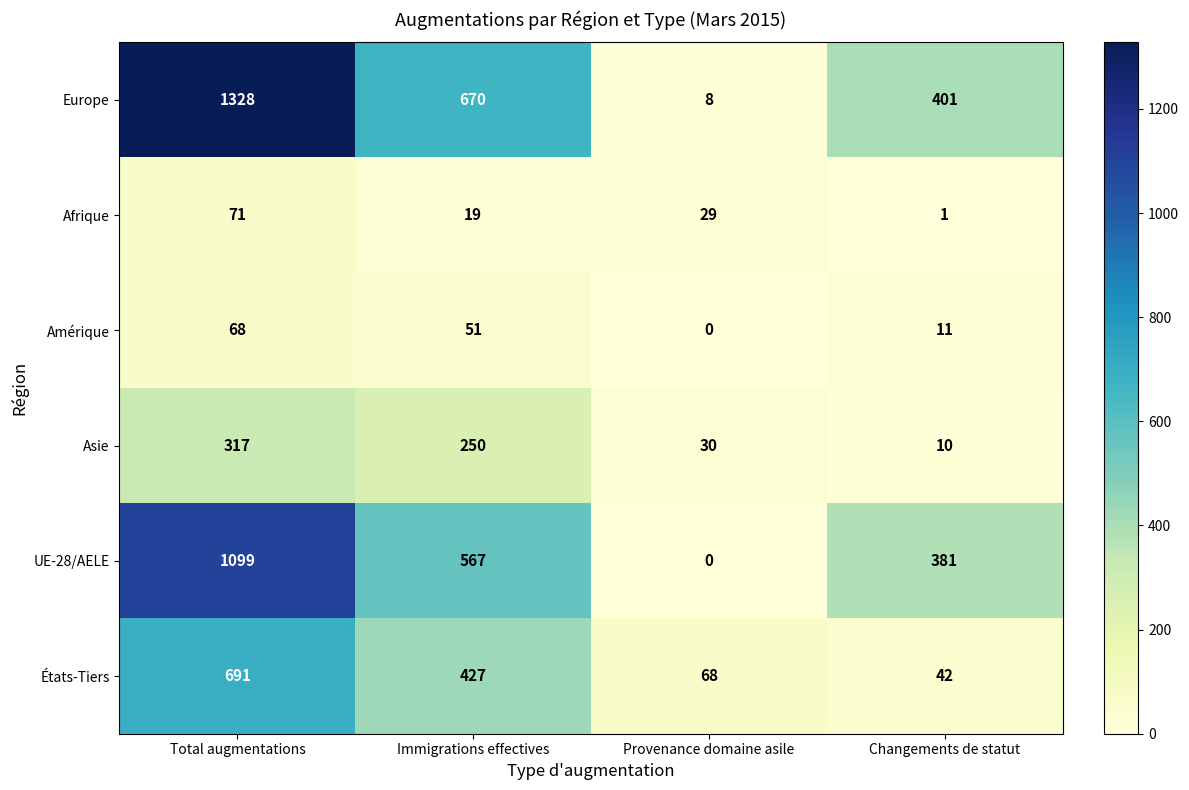

At which category is the sum across all series the highest?

Total augmentations